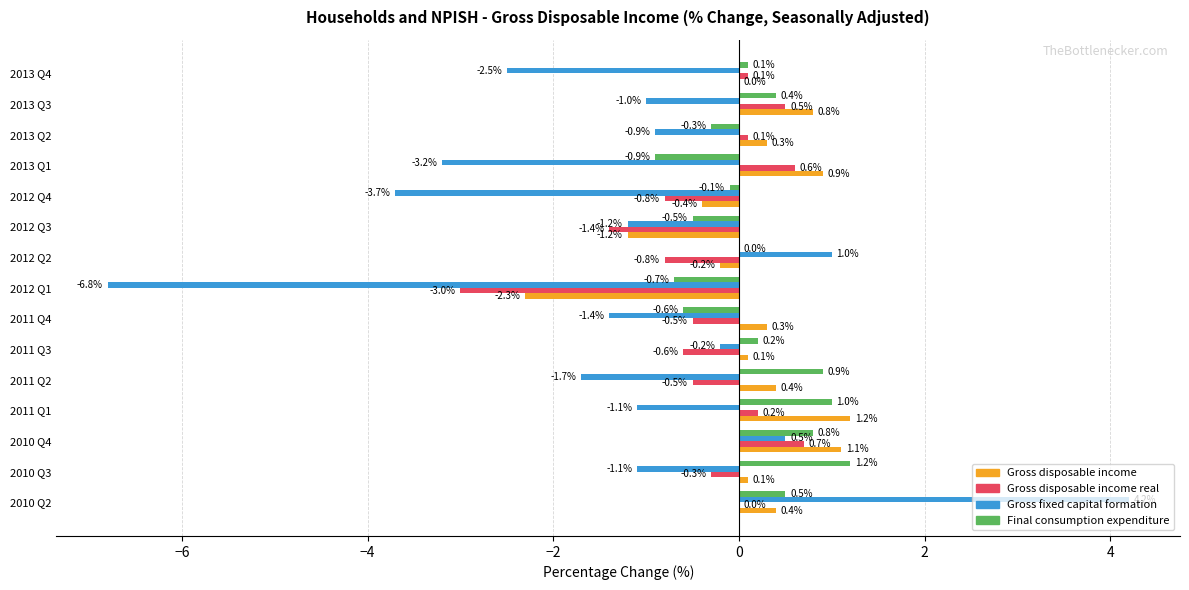

Between 2011 Q1 and 2011 Q2, which series saw the biggest shift?

Gross disposable income